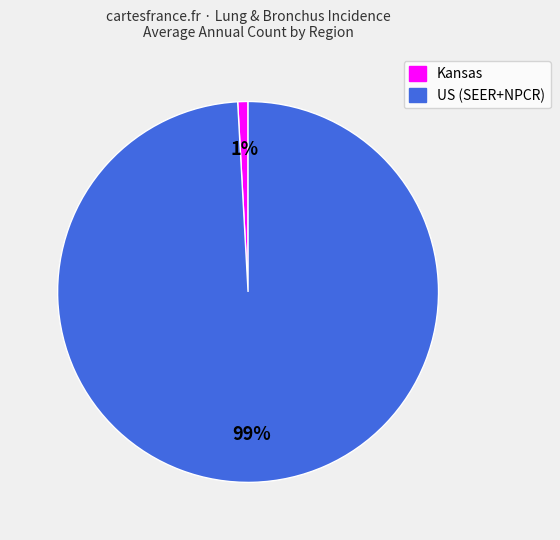

How many segments does this pie chart have?

2